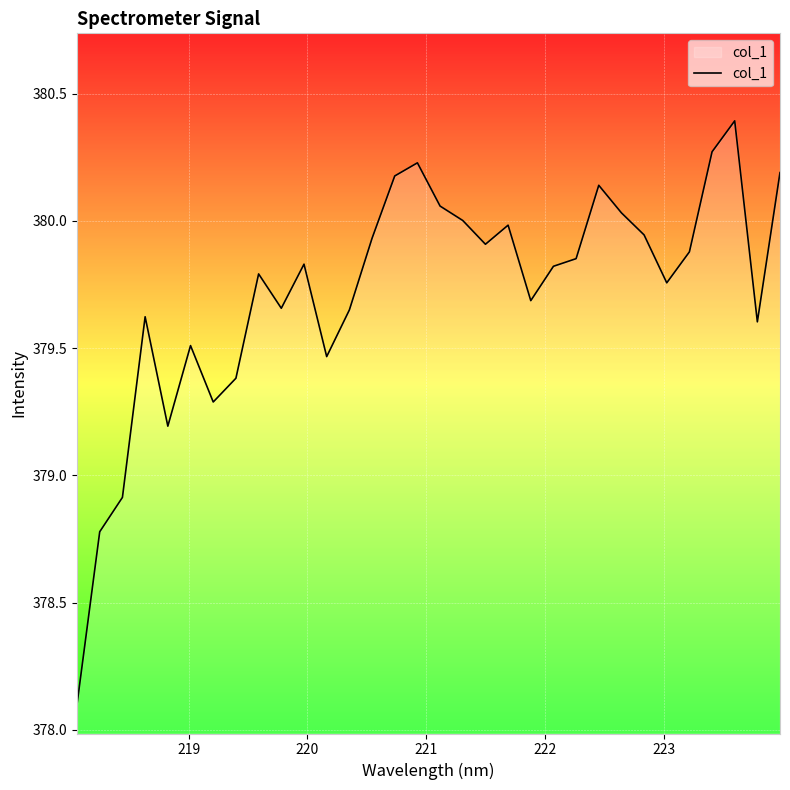

What is the smallest value displayed?

378.1